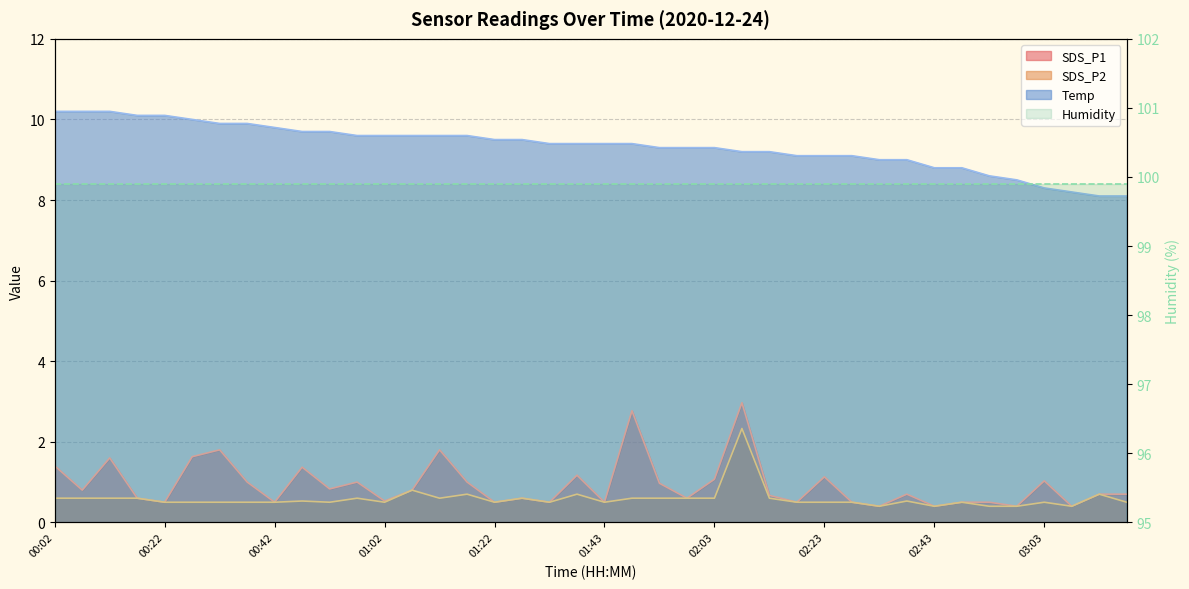

What is the total value across all series at 01:48?

12.8